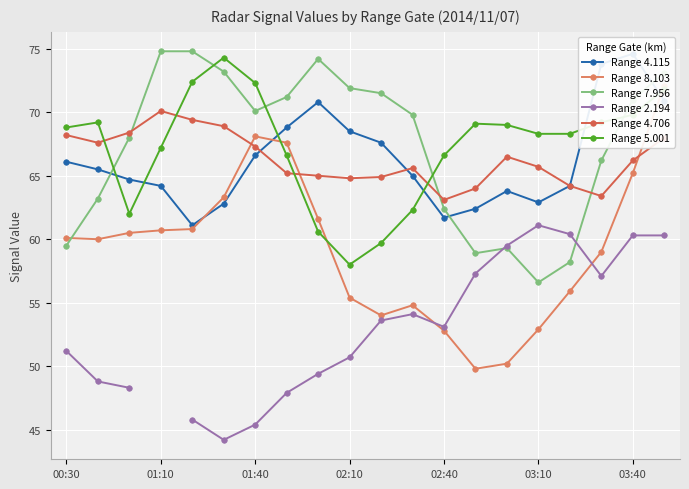

What is the difference between the maximum and minimum values in the Range 2.194 series?

16.9